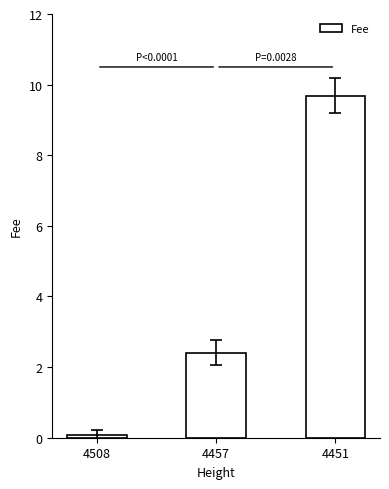

How many series are shown in this chart?

1